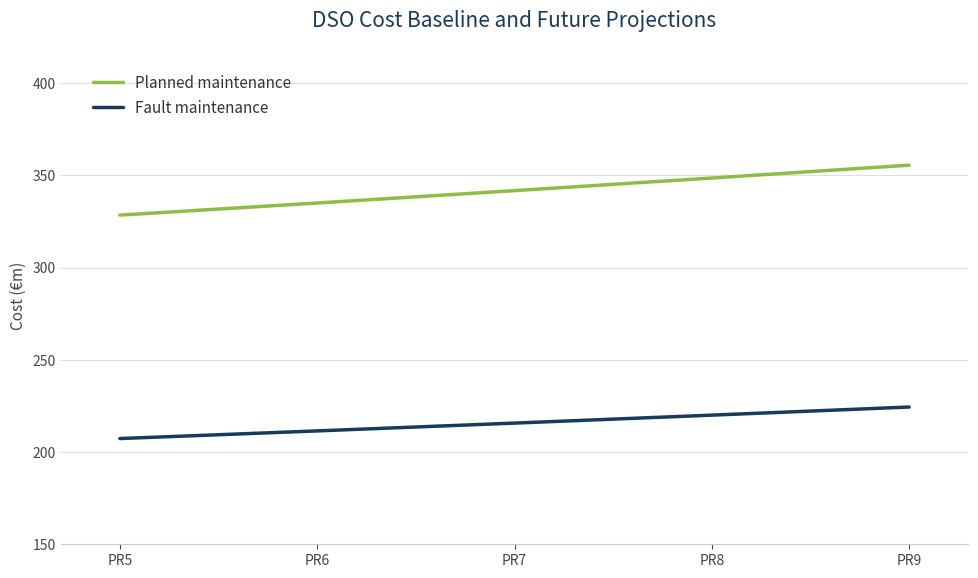

Does the chart have visible grid lines?

Yes